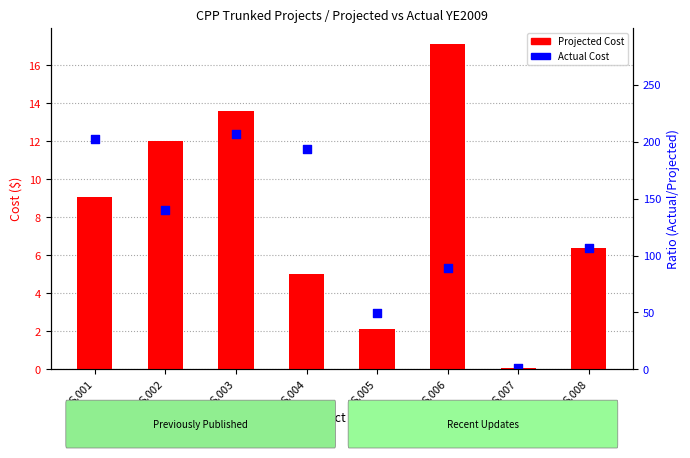

At which category is the sum across all series the highest?

S.003